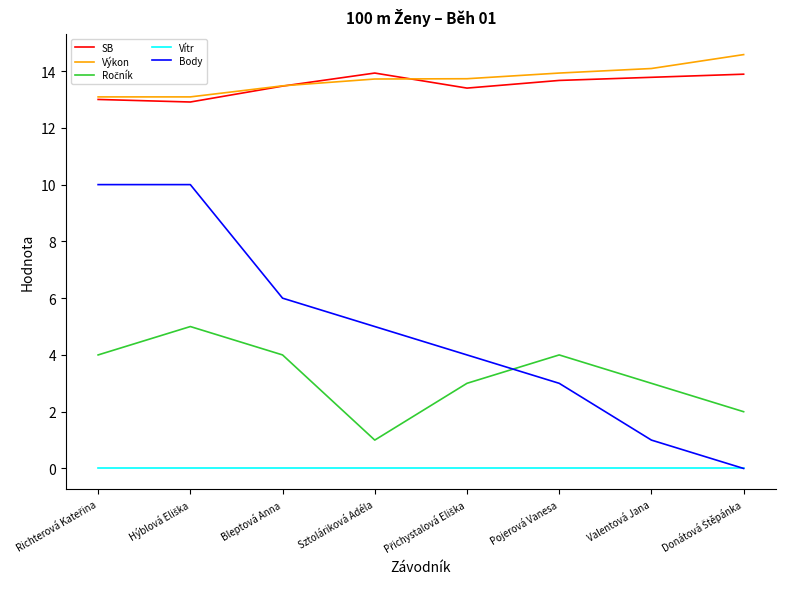

What position from the right is Bleptová Anna?

6